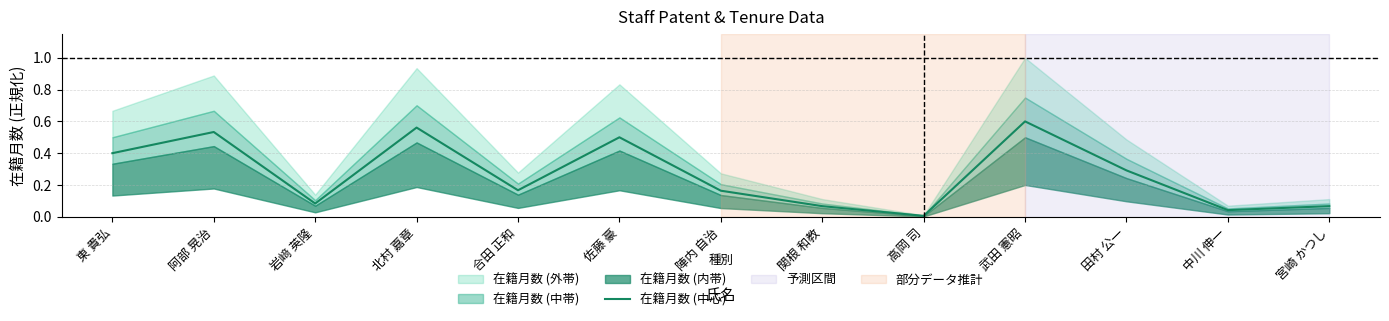

At which label is the value closest to 0?

高岡 司